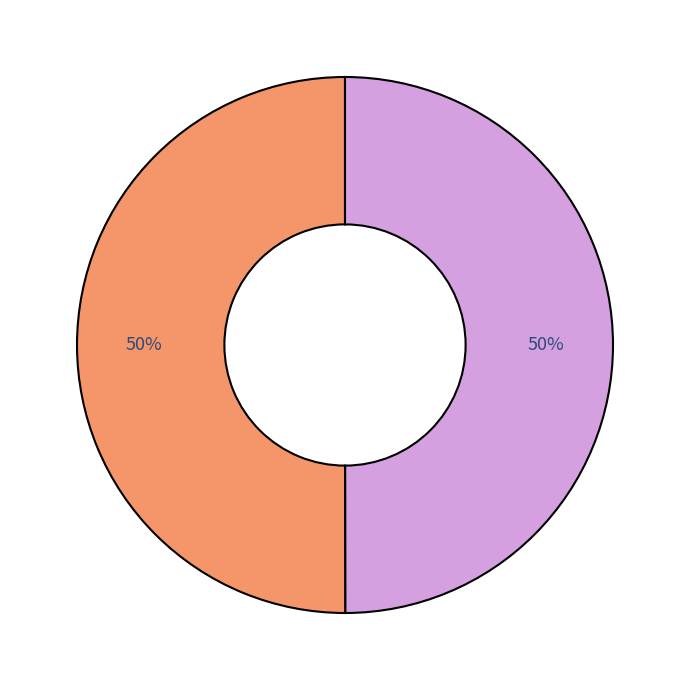

To the nearest percent, what is the average slice percentage?

50%